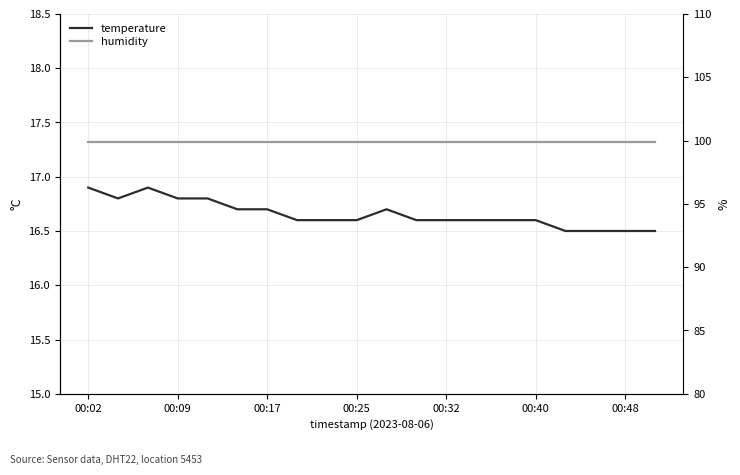

What is the spread (max minus min) of values at 00:02?

83.0